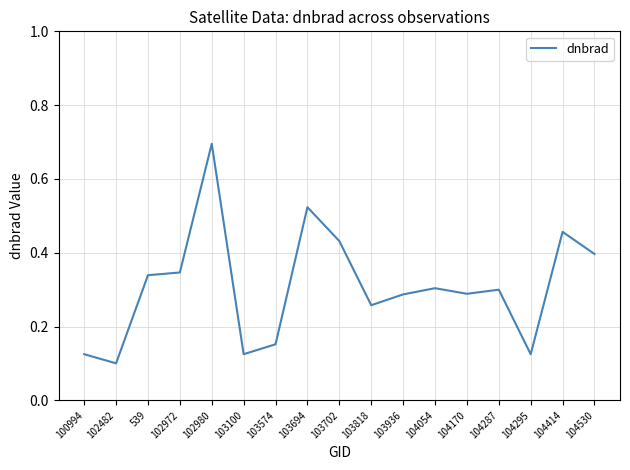

What position from the right is 100994?

17